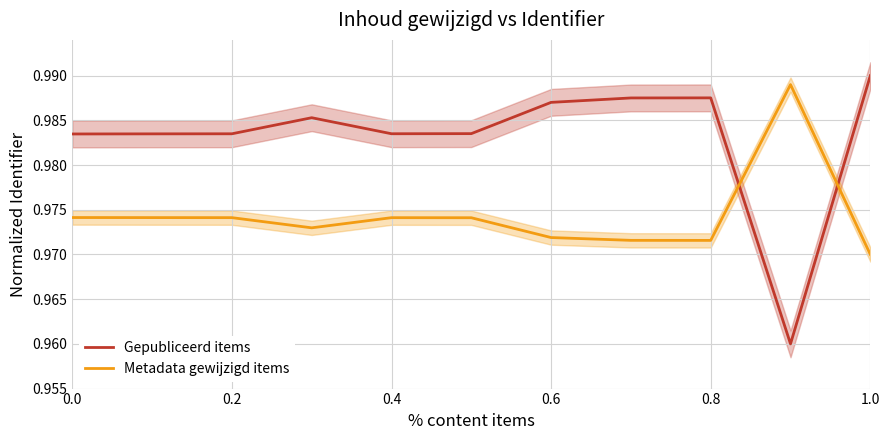

The Gepubliceerd items series shows 0.4 at 0.8. True or false?

False